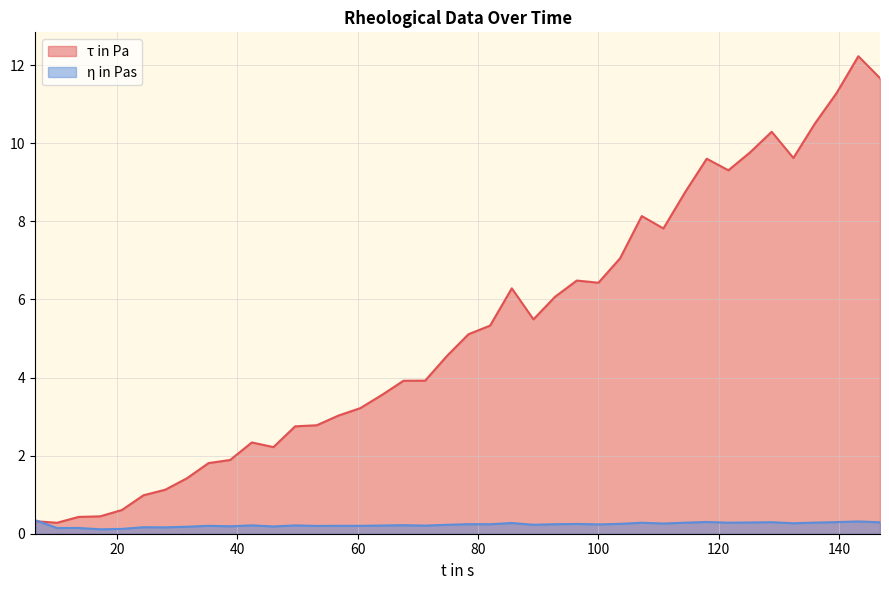

What is the highest value of the η in Pas series?

0.3